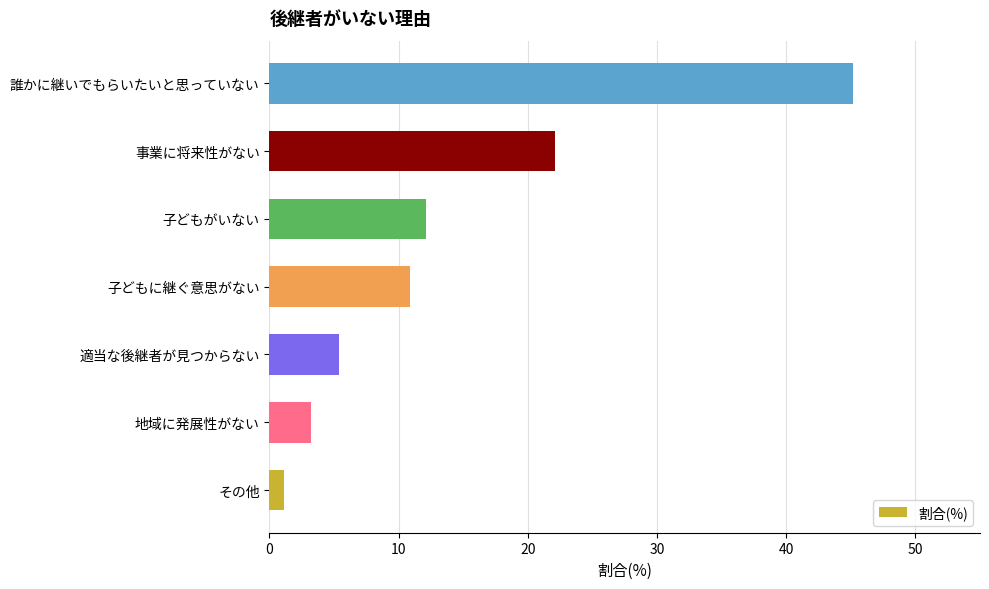

Which category has the highest value across all series?

誰かに継いでもらいたいと思っていない